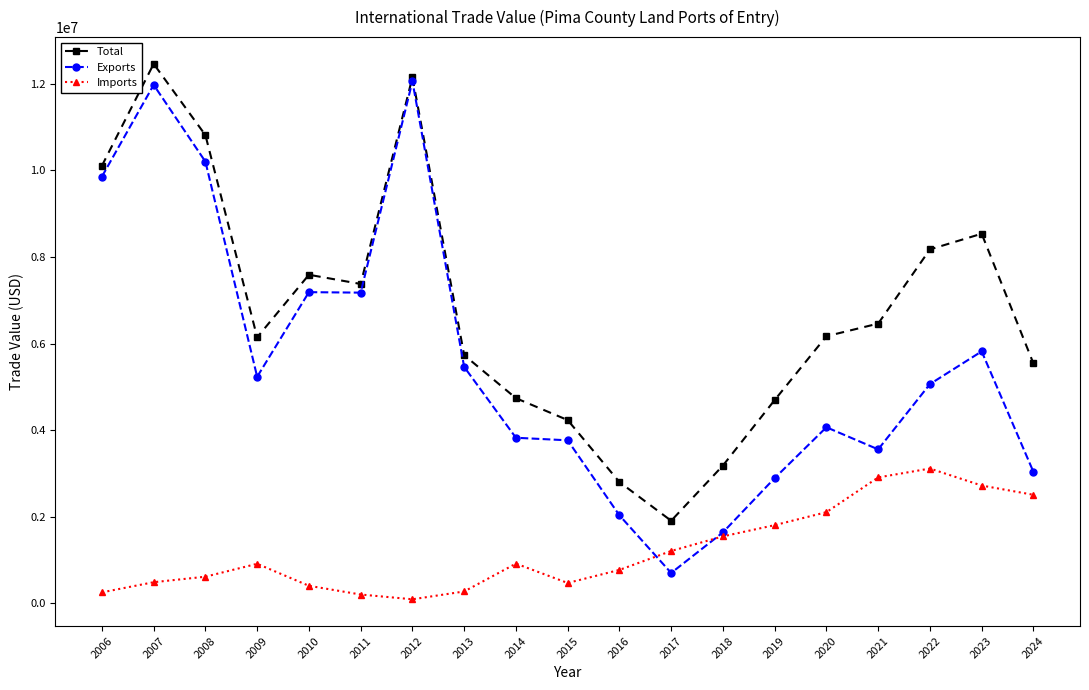

True or false: Total and Imports cross at least once.

False